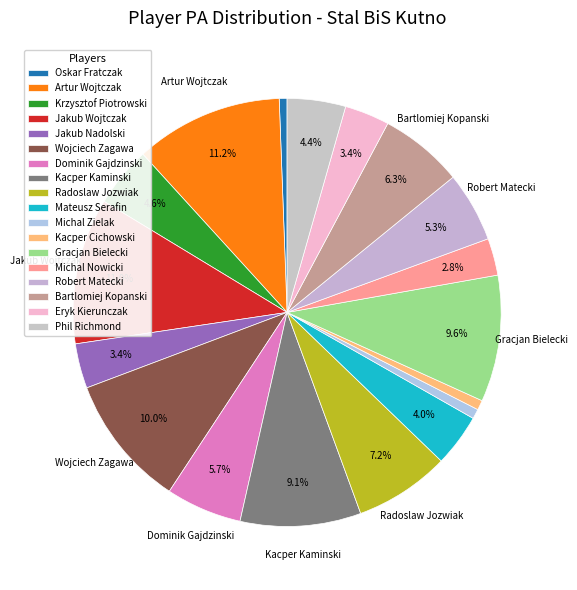

Which slice is the largest?

Artur Wojtczak